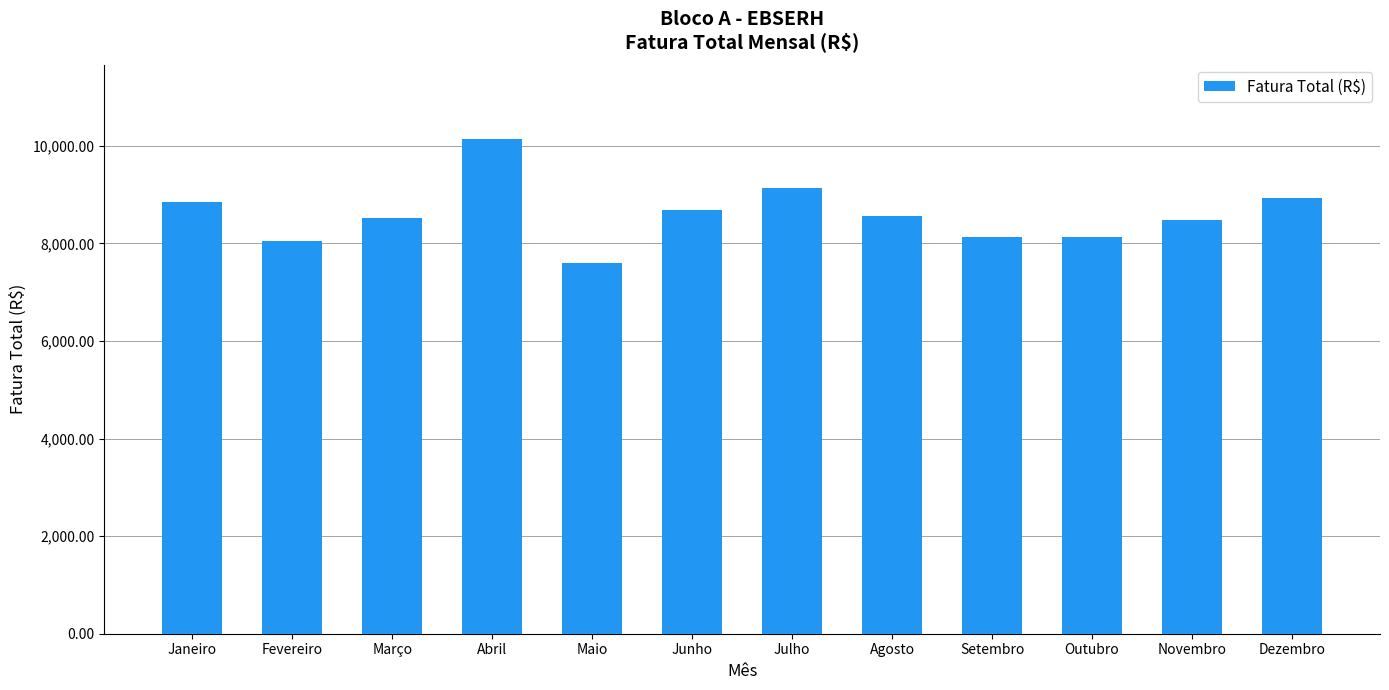

At which category does the chart reach its peak across all series?

Abril